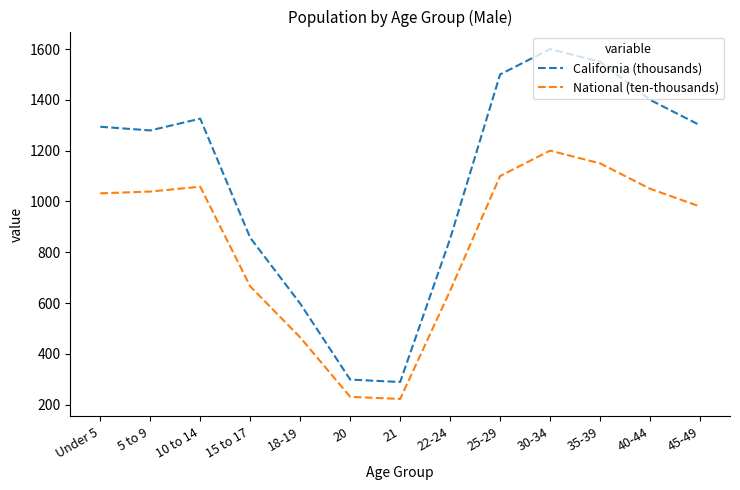

What is the lowest value of the National (ten-thousands) series?

222.3